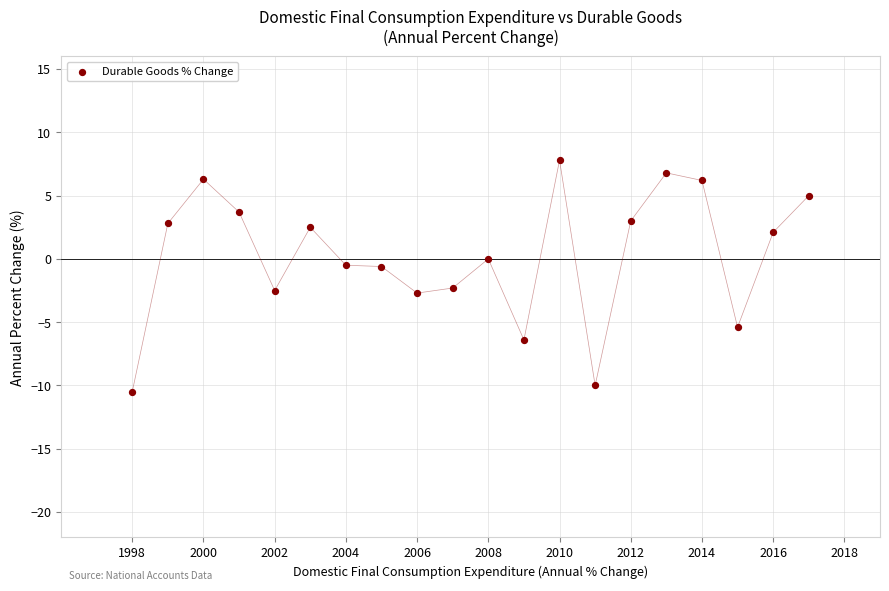

What is the range of X values (max minus min)?

19.0